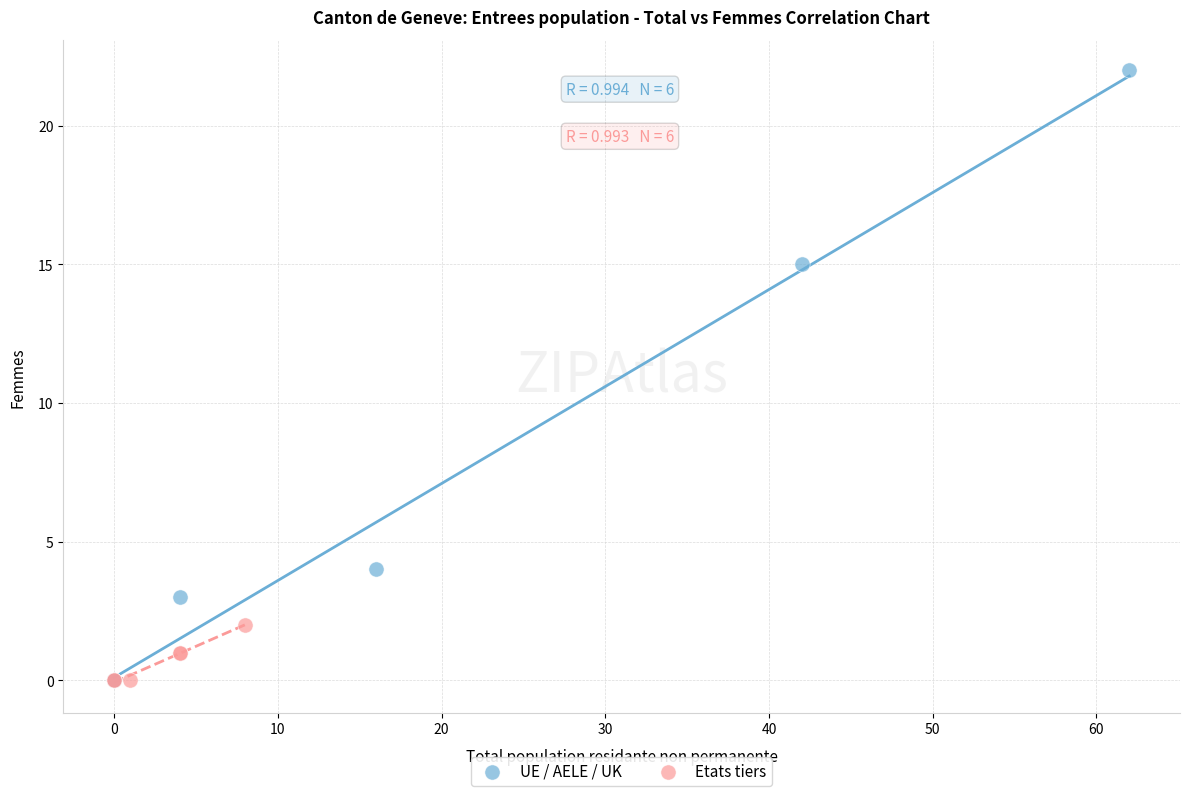

Which series has the largest Y range (max minus min)?

UE / AELE / UK